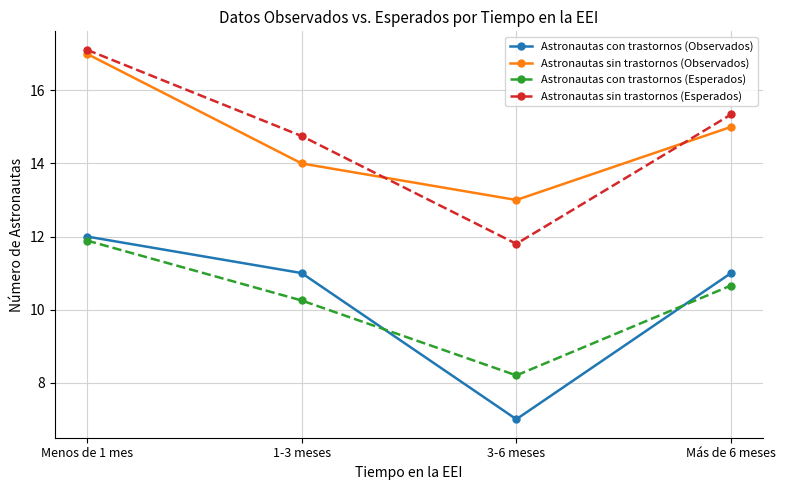

How many categories are shown in the chart?

4